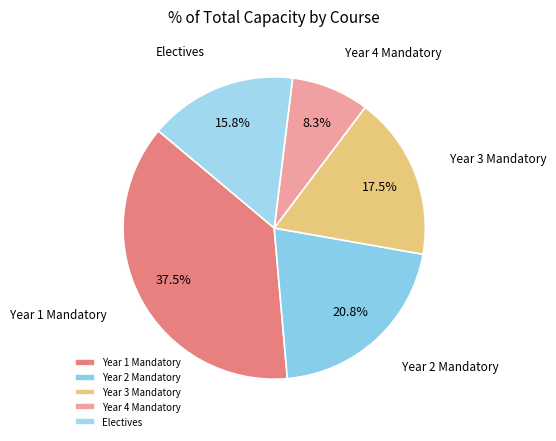

Do Year 1 Mandatory and Year 3 Mandatory together represent more than half of the pie?

Yes